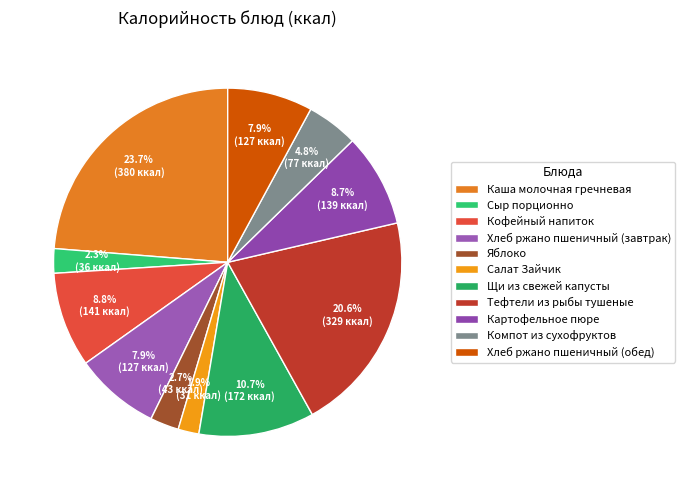

Does any single category account for the majority?

No